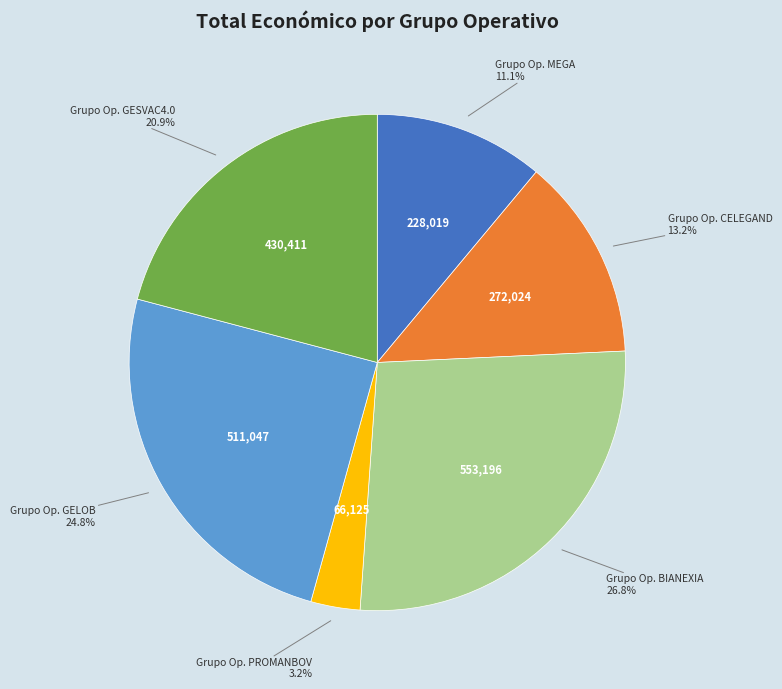

Approximately how many times larger is the value at Grupo Op. PROMANBOV compared to Grupo Op. MEGA?

0.3